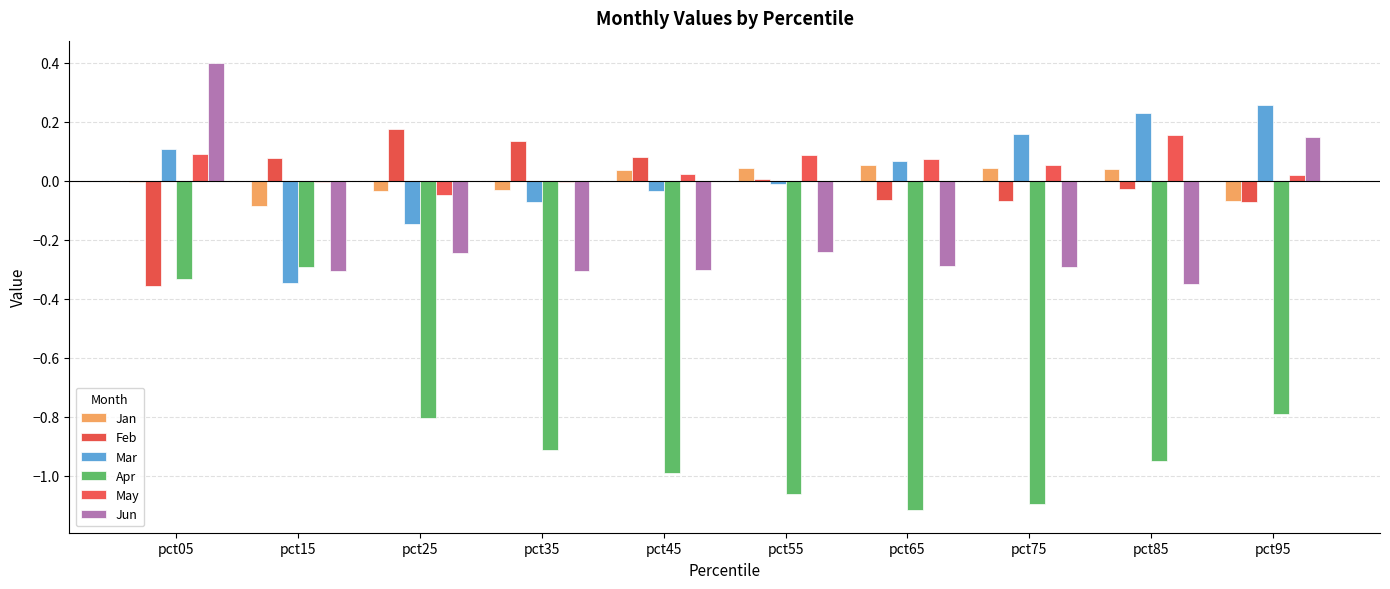

At pct25, list the series in order from smallest to largest.

Apr, Jun, Mar, May, Jan, Feb